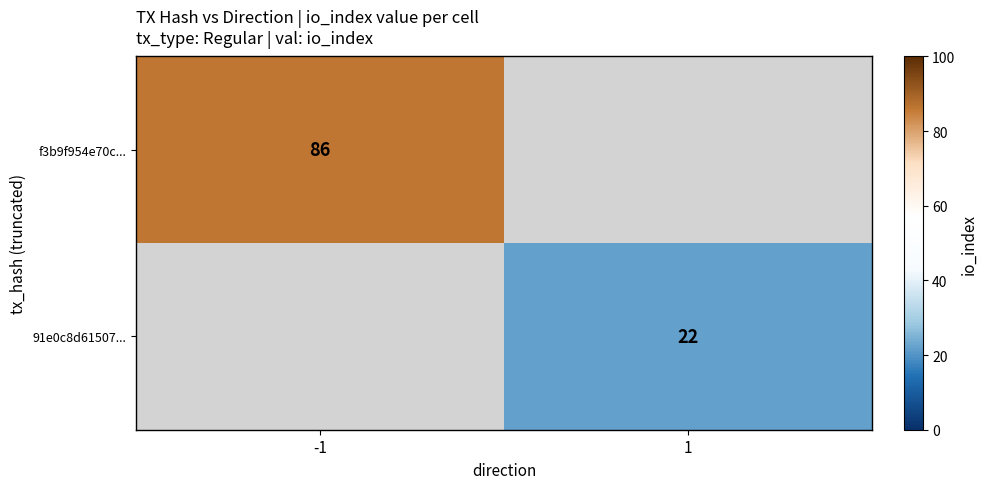

Is the value of f3b9f954e70c... at -1 greater than the value of 91e0c8d61507... at 1?

Yes